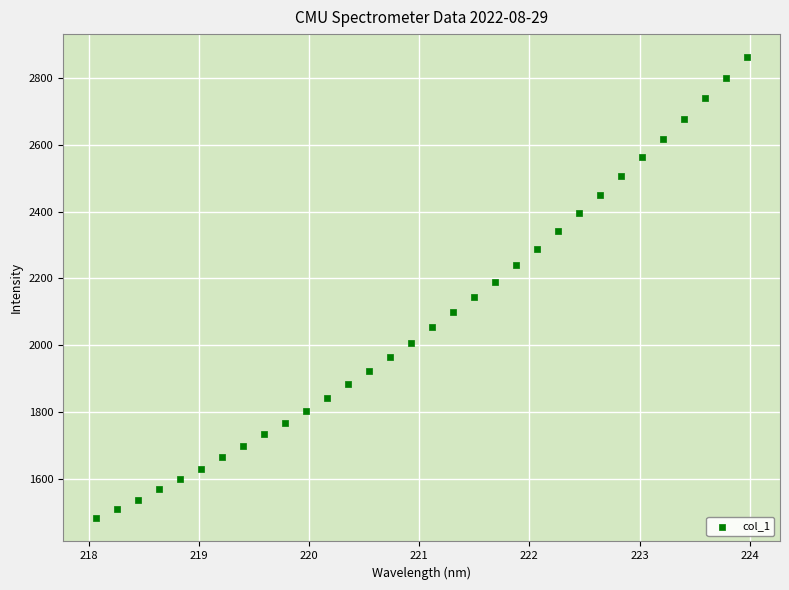

What is the range of Y values (max minus min)?

1381.5